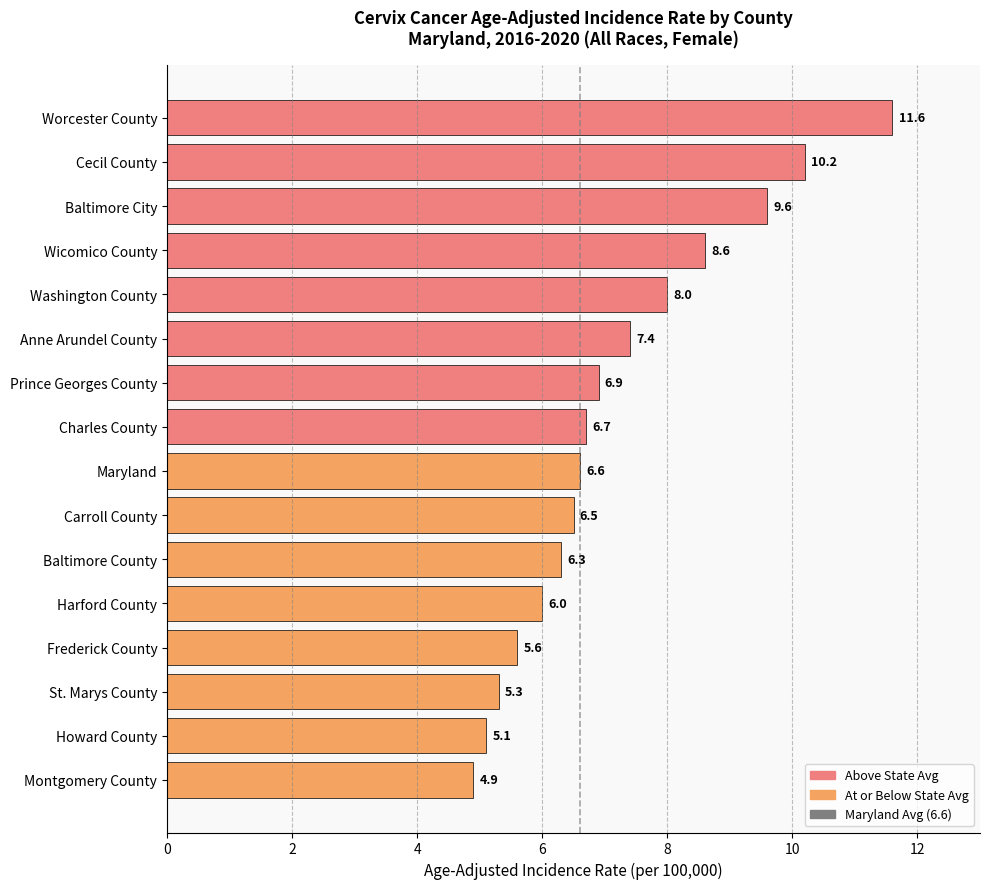

How many distinct data groups are displayed?

1